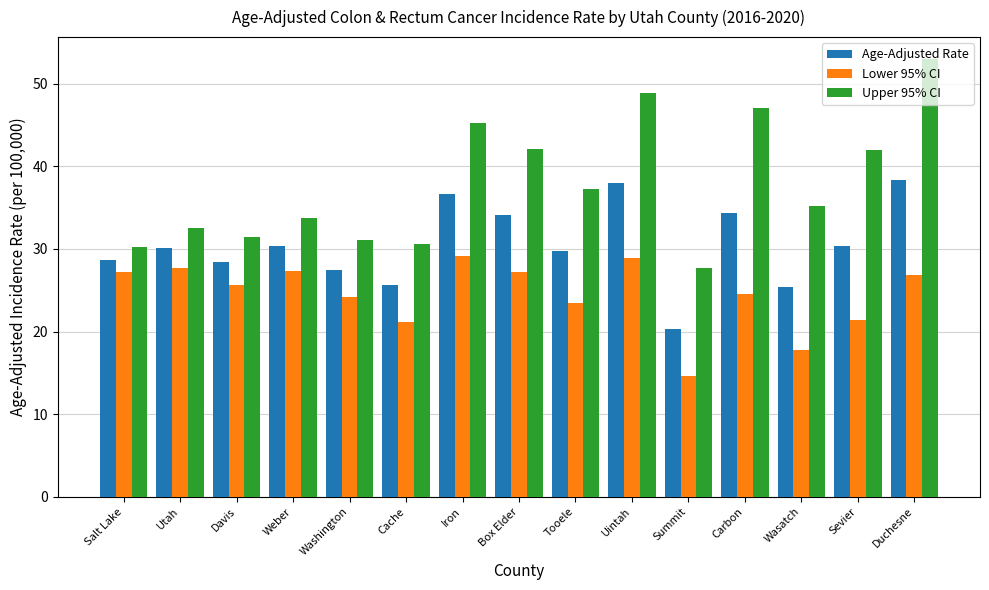

Which series has the largest total across all categories?

Upper 95% CI